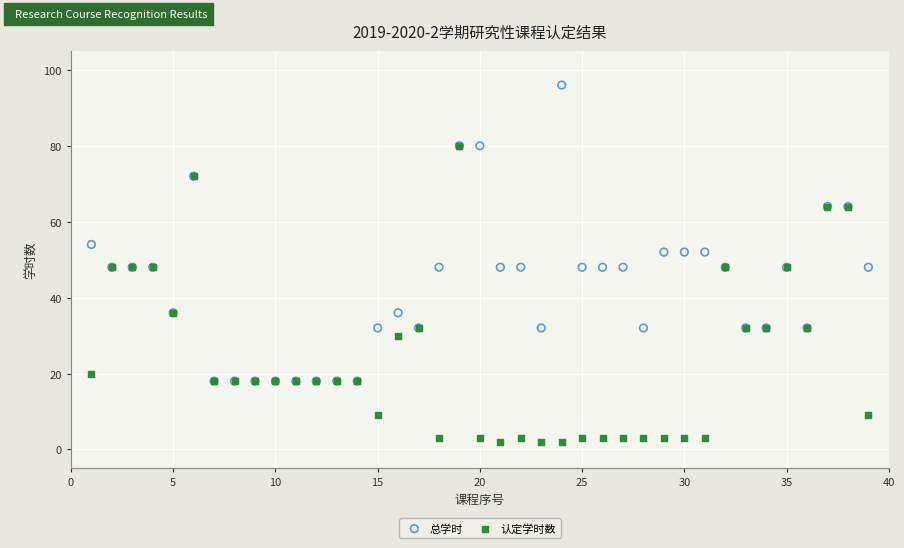

Which series reaches the maximum Y coordinate?

总学时